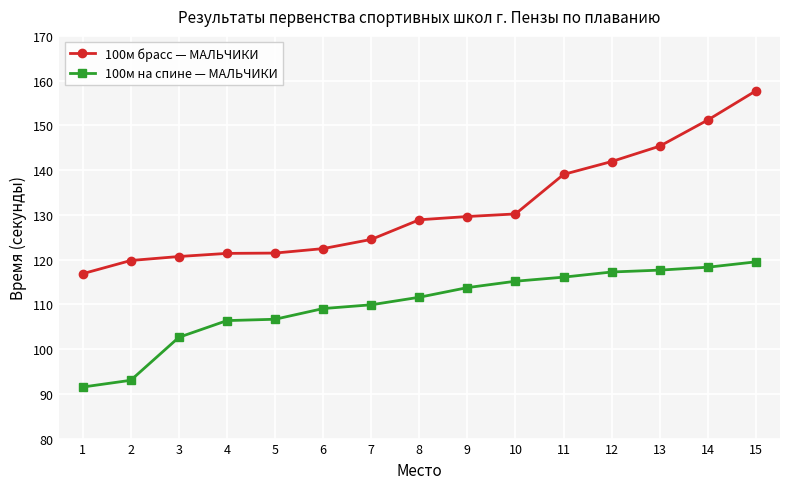

List the series in order of their overall mean, lowest first.

100м на спине — МАЛЬЧИКИ, 100м брасс — МАЛЬЧИКИ